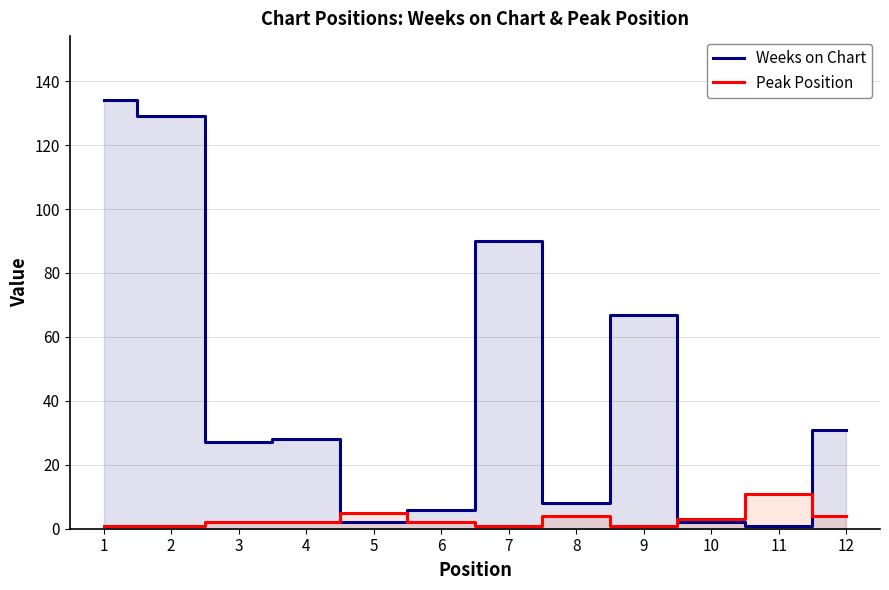

Which has a higher value, 11 or 2?

2